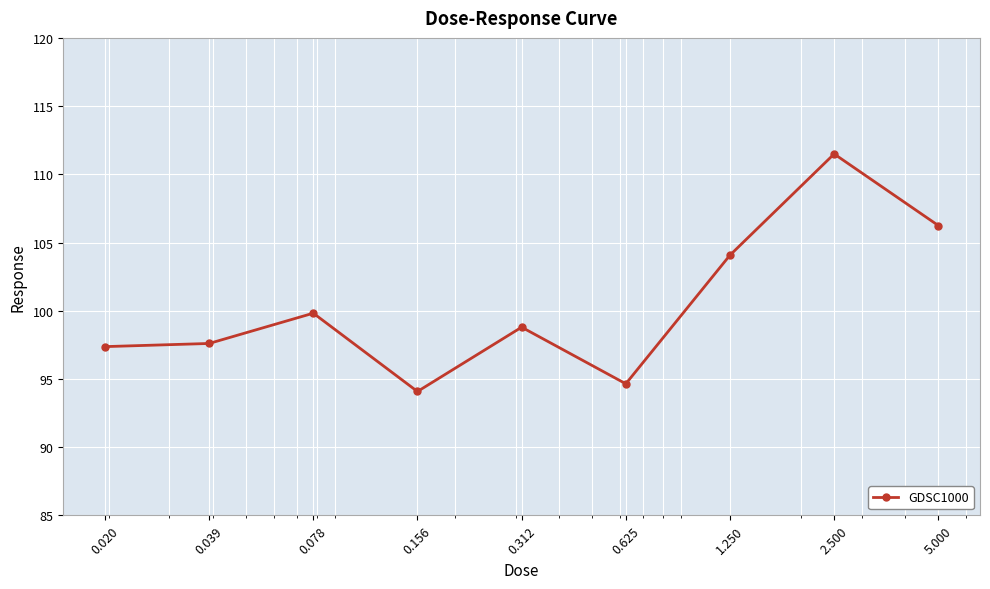

How many points are higher than both their immediate neighbors (excluding endpoints)?

3